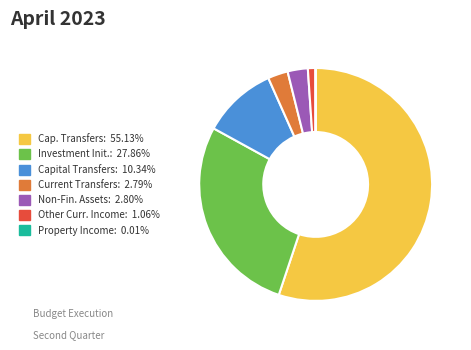

Is there a majority slice in this chart?

Yes